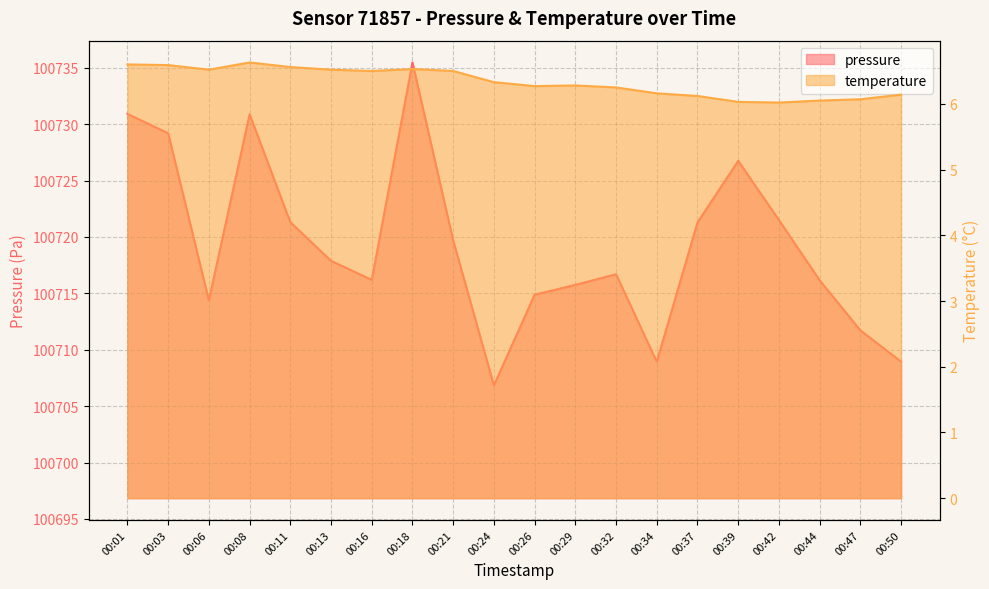

At which category is the sum across all series the highest?

00:18